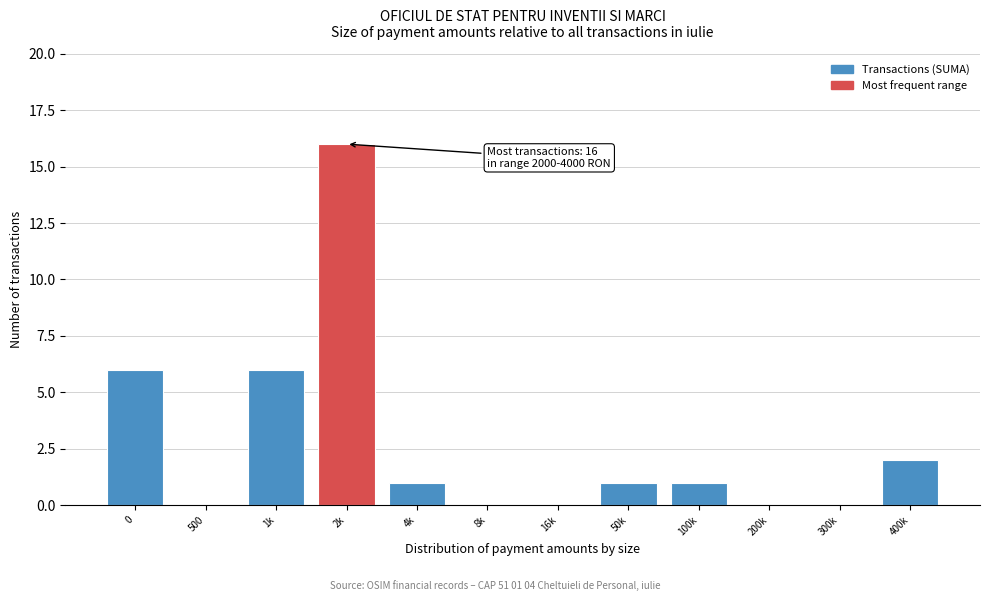

Reading left to right, transcribe all the data shown in this chart.

0=6	500=0	1k=6	2k=16	4k=1	8k=0	16k=0	50k=1	100k=1	200k=0	300k=0	400k=2